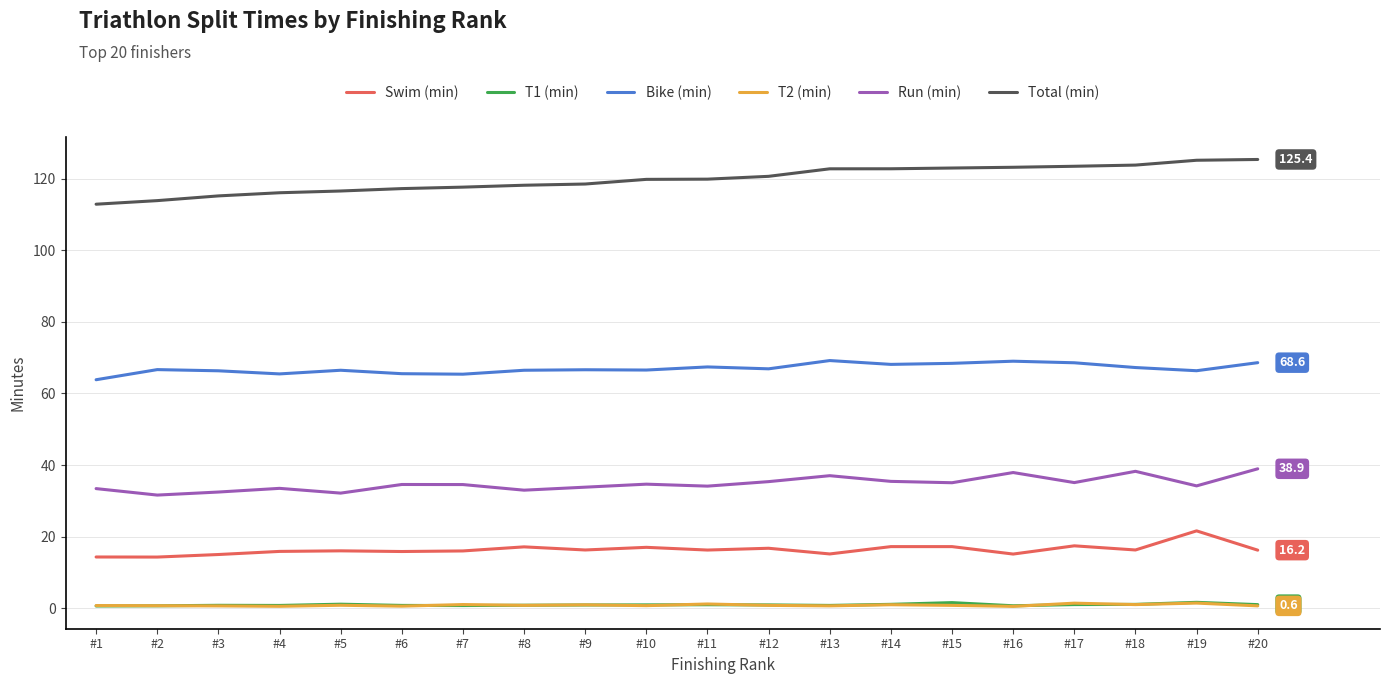

Is it true that Swim (min) equals 16.3 at #9?

True